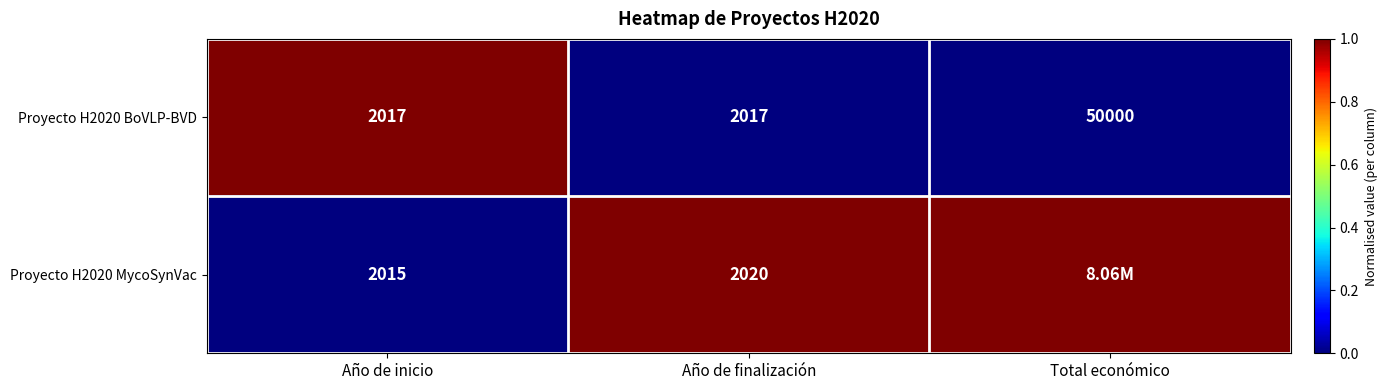

Rank the series at Año de inicio from highest to lowest value.

Proyecto H2020 BoVLP-BVD, Proyecto H2020 MycoSynVac